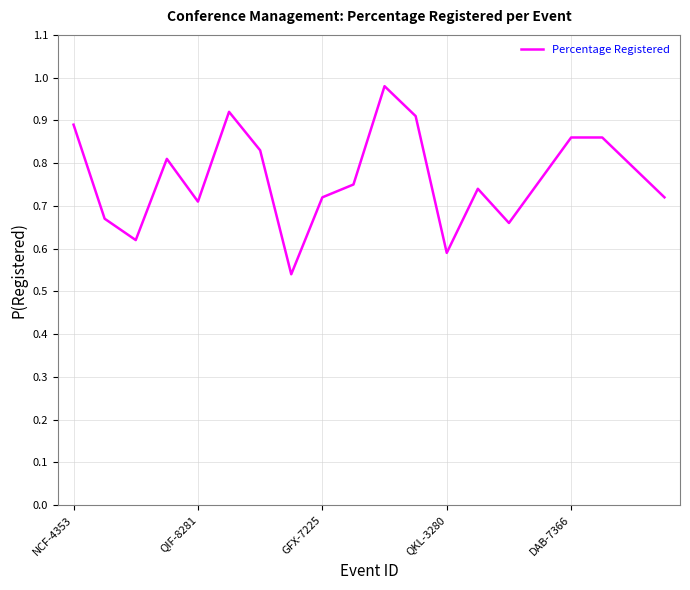

What is the difference between the maximum and minimum values?

0.4